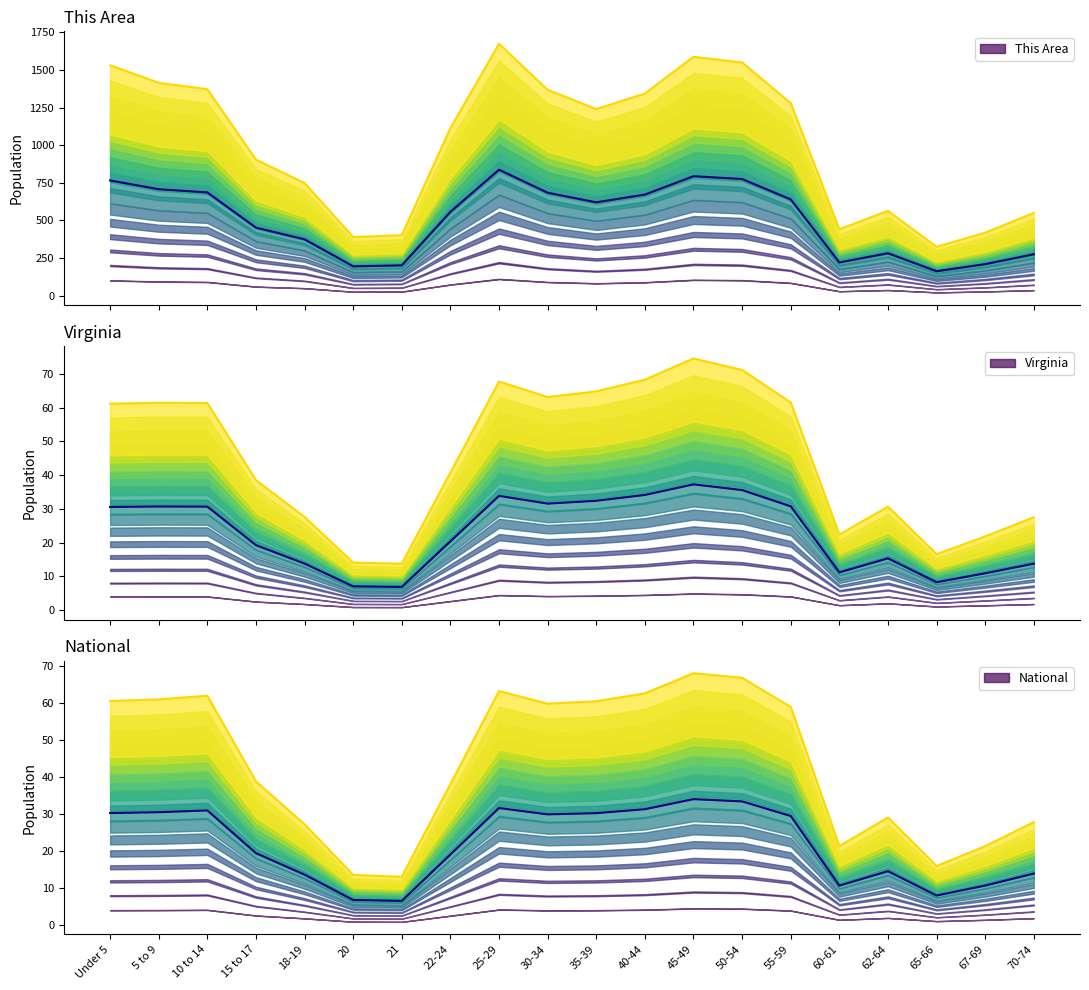

At which category does This Area reach its first local peak?

25-29